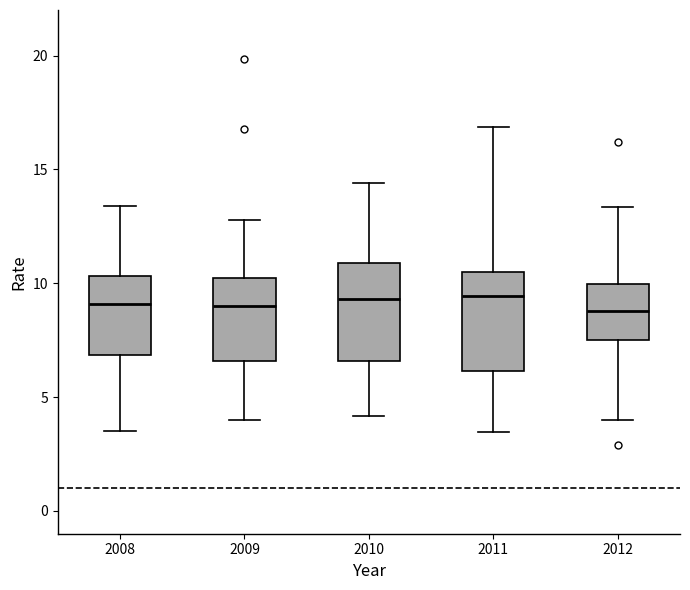

Reading left to right, transcribe this box plot: for each box, give where its median line is, the range the box spans, and where its two whiskers end, as read against the y-axis. The values are not printed on the chart, so give them approximately, as read against the axis.

2008: median 9.0, box 7.0 to 10.5, whiskers 3.5 to 13.5
2009: median 9.0, box 6.5 to 10.0, whiskers 4.0 to 13.0
2010: median 9.5, box 6.5 to 11.0, whiskers 4.0 to 14.5
2011: median 9.5, box 6.0 to 10.5, whiskers 3.5 to 17.0
2012: median 9.0, box 7.5 to 10.0, whiskers 4.0 to 13.5